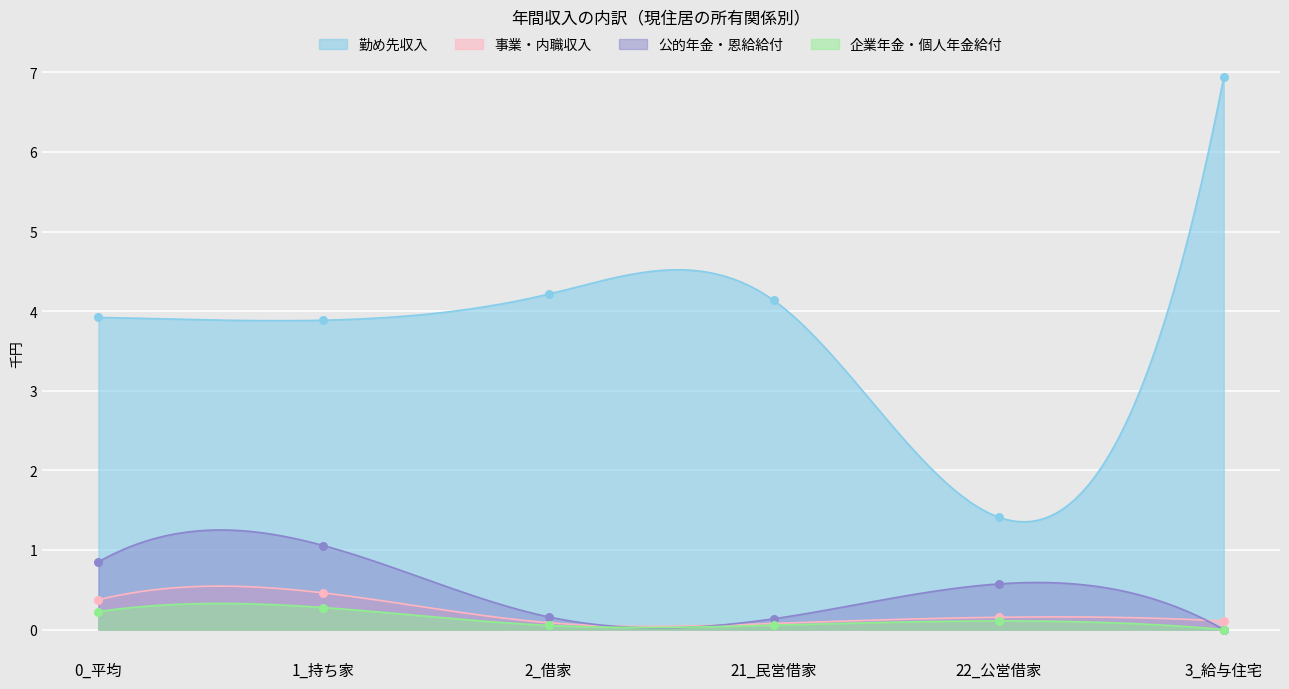

Which series reaches the minimum Y coordinate?

公的年金・恩給給付